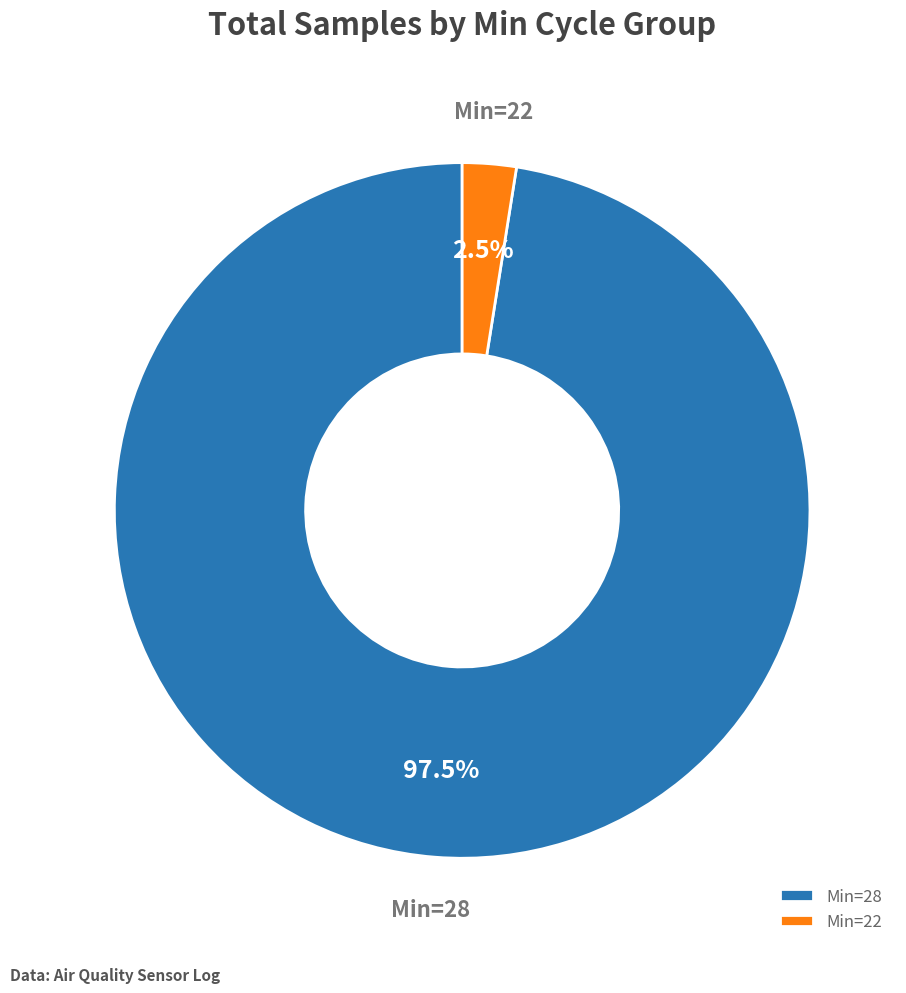

Does Min=28 account for over 50% of the chart?

Yes